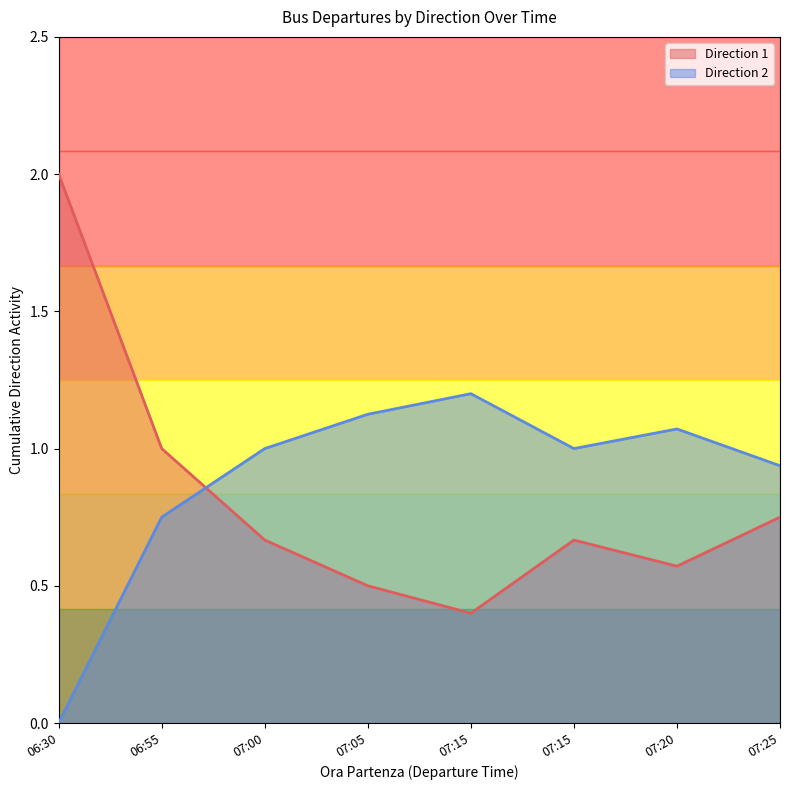

After their last crossing, which series has the higher values: Direction 1 or Direction 2?

Direction 2